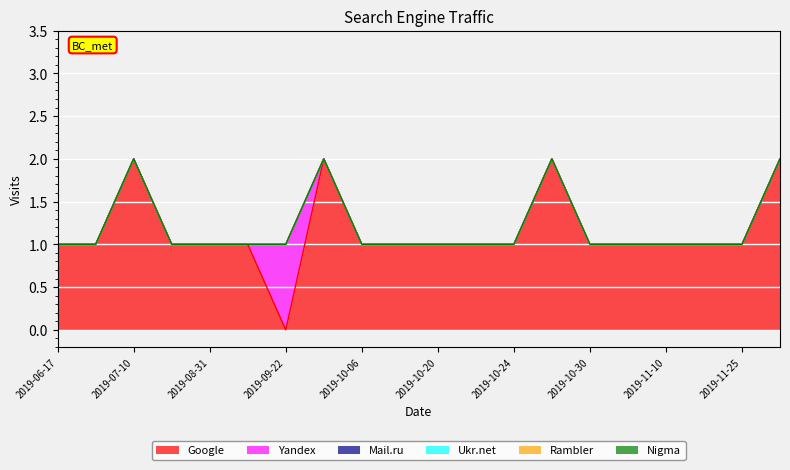

Which label corresponds to the smallest value in the chart?

2019-09-22